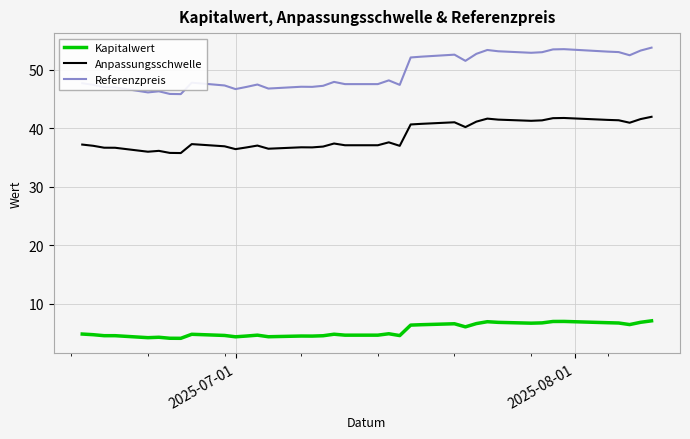

Which series has the largest range (max minus min)?

Referenzpreis